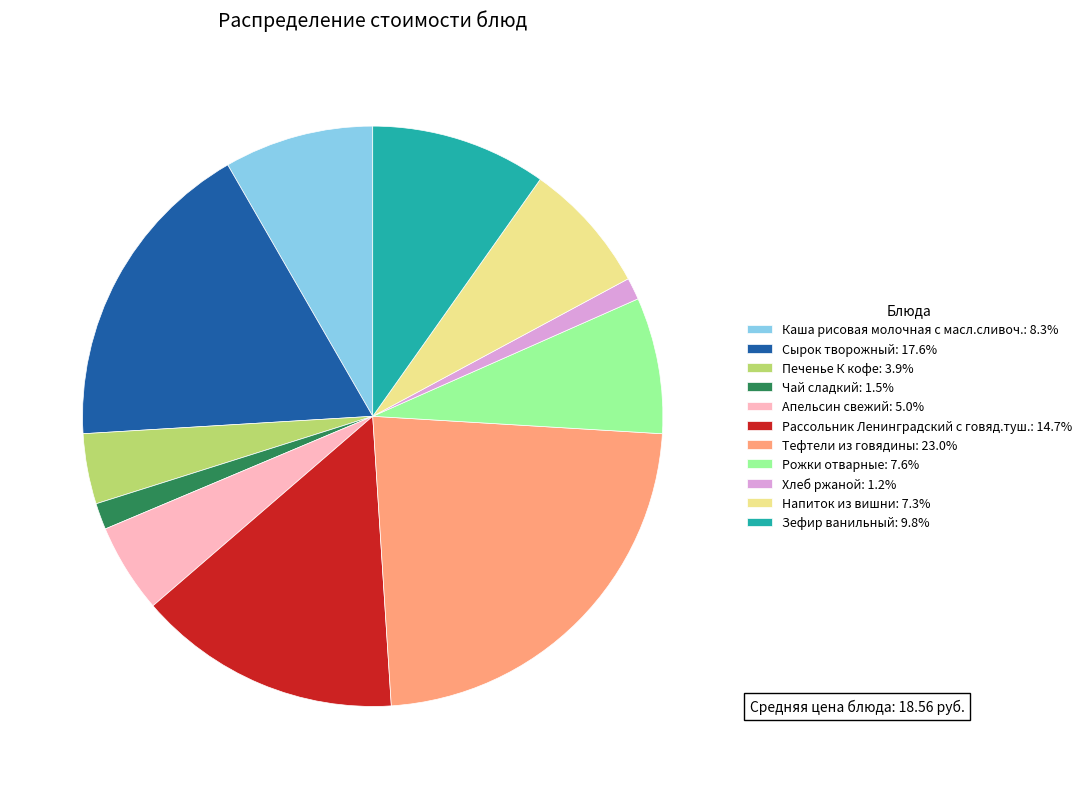

Is there any slice that represents more than half of the pie?

No